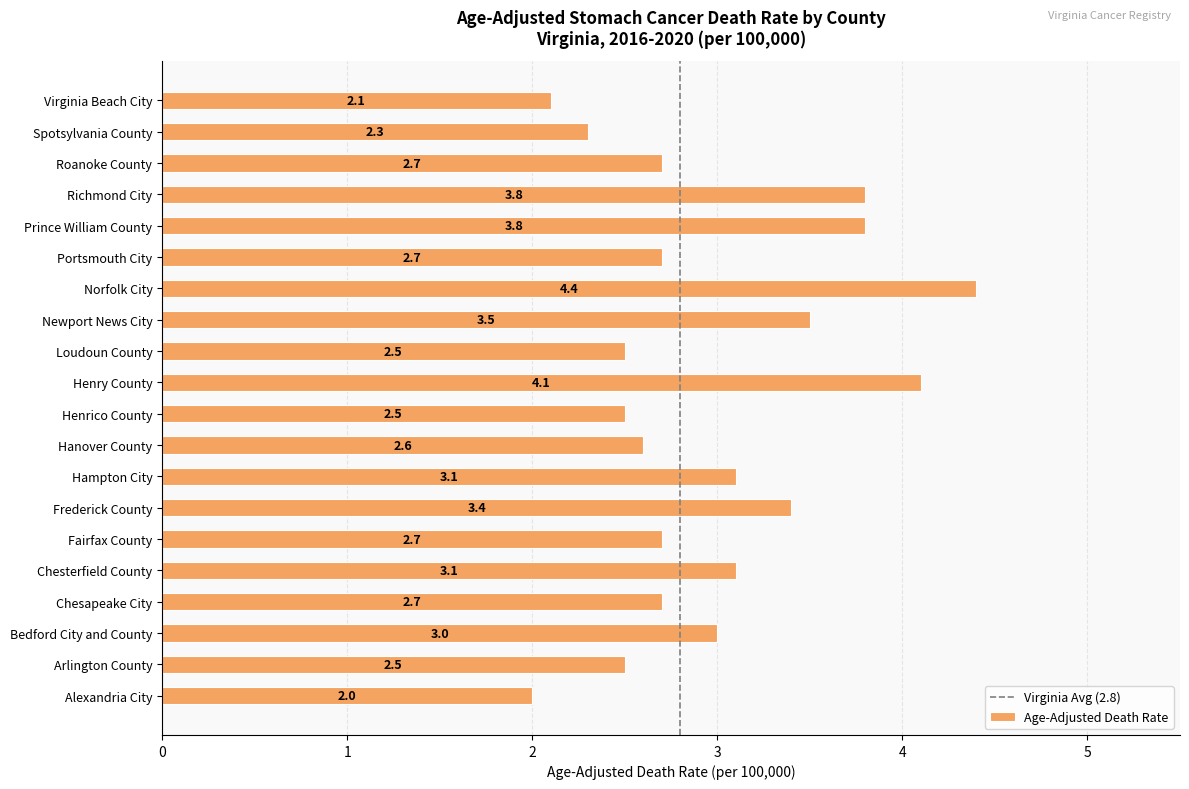

How many data points does each series have?

20